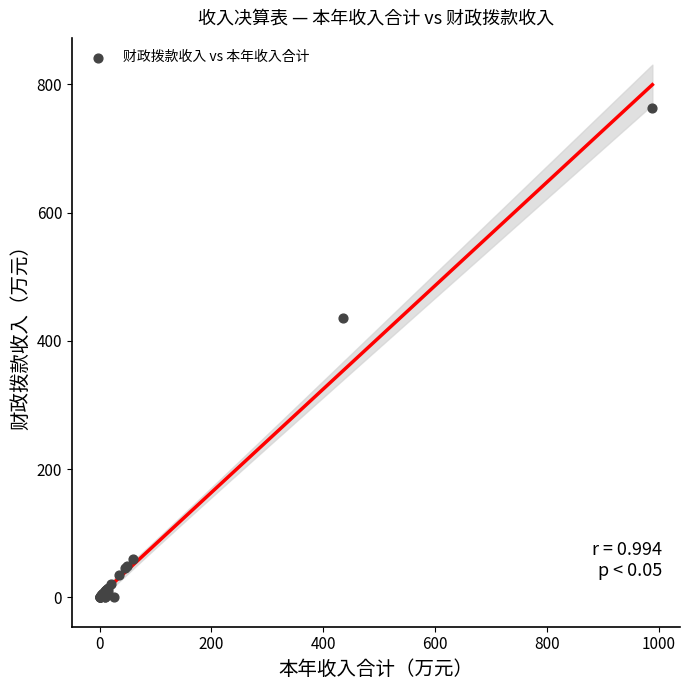

What Y value in the scatter plot is closest to 381?

435.4